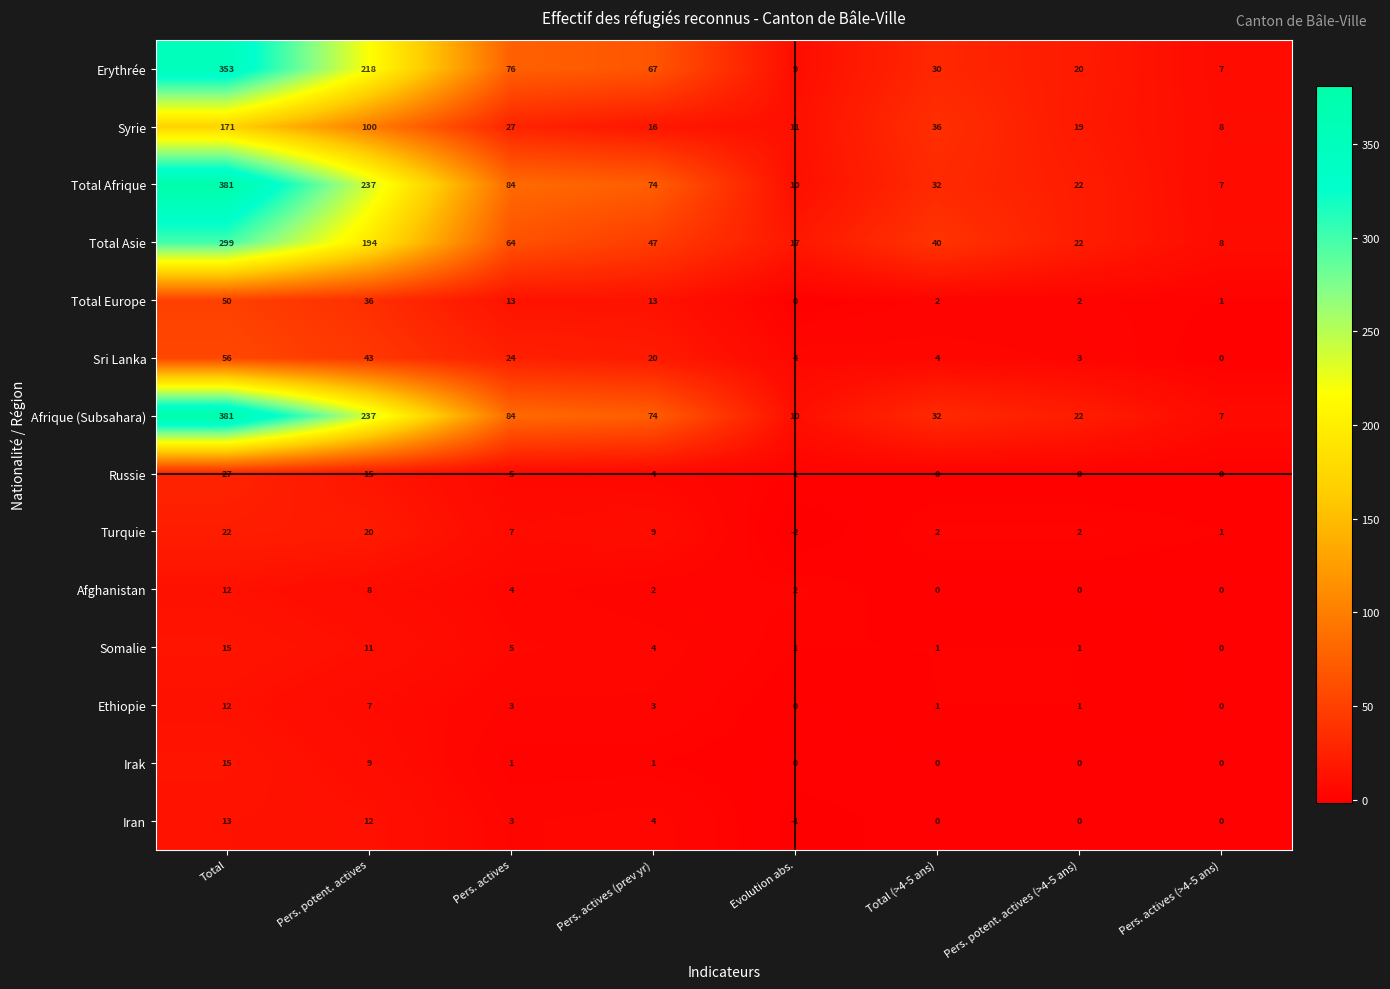

Count the number of categories in the chart.

8